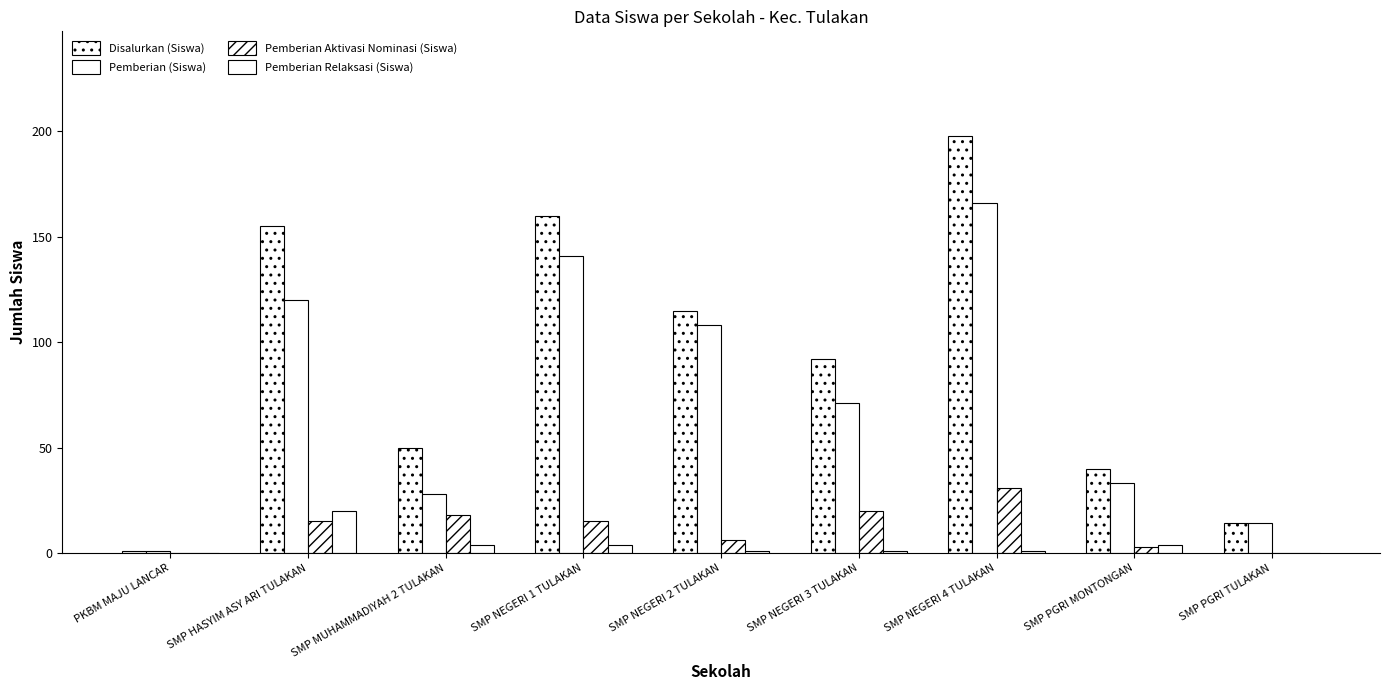

At how many categories does at least one series exceed 66?

5